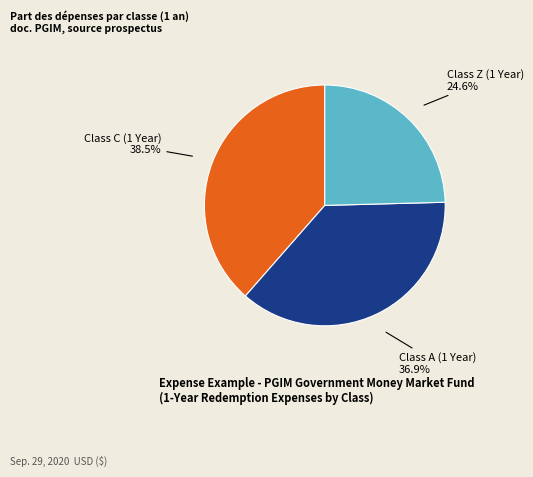

To the nearest percent, what is the combined percentage of Class C (1 Year) and Class Z (1 Year)?

63%